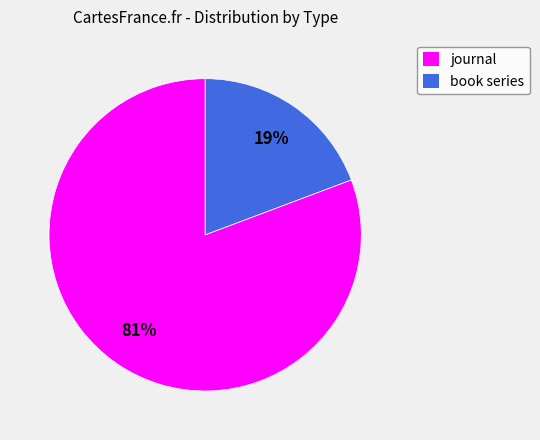

To the nearest percent, what portion does journal represent?

81%